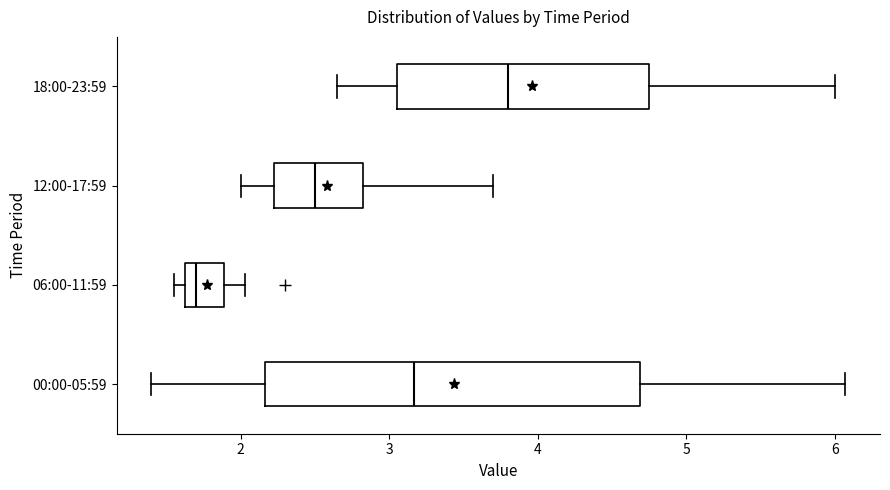

Where is the right edge of the box for 06:00-11:59 on the x-axis? The values are not printed on the chart, so give them approximately, as read against the axis.

1.9